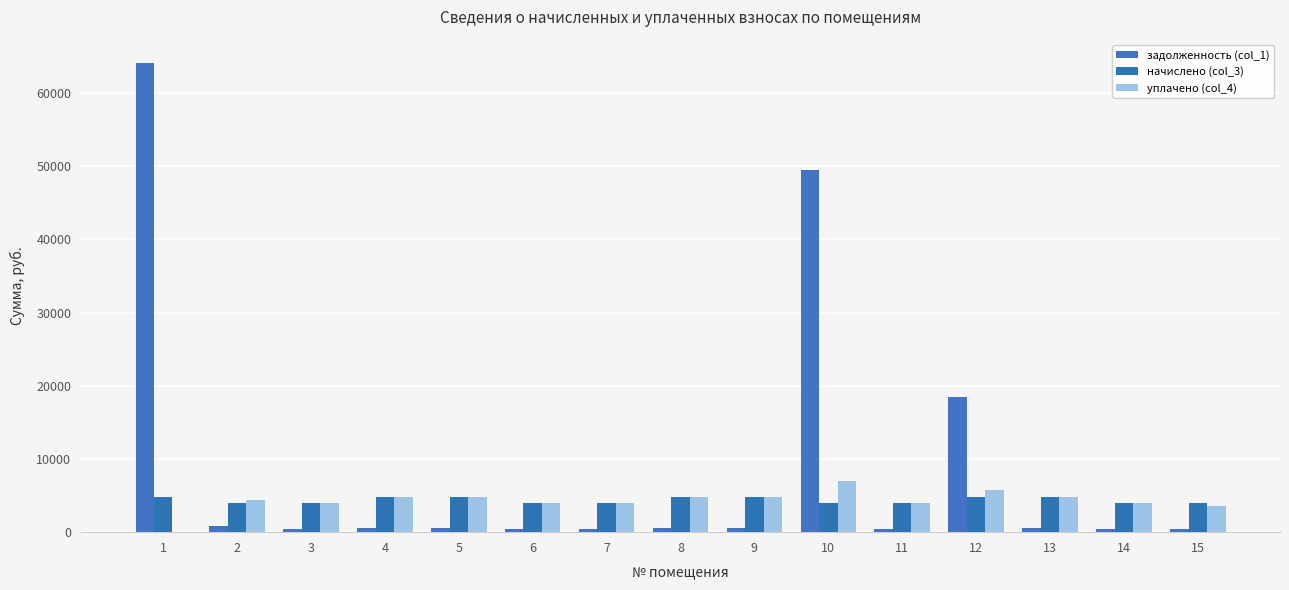

Rank the series at 15 from lowest to highest value.

задолженность (col_1), уплачено (col_4), начислено (col_3)